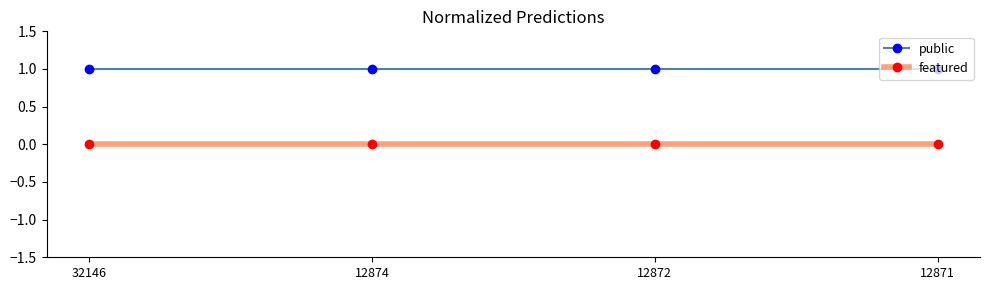

True or false: public has a value of 2 at 12871.

False